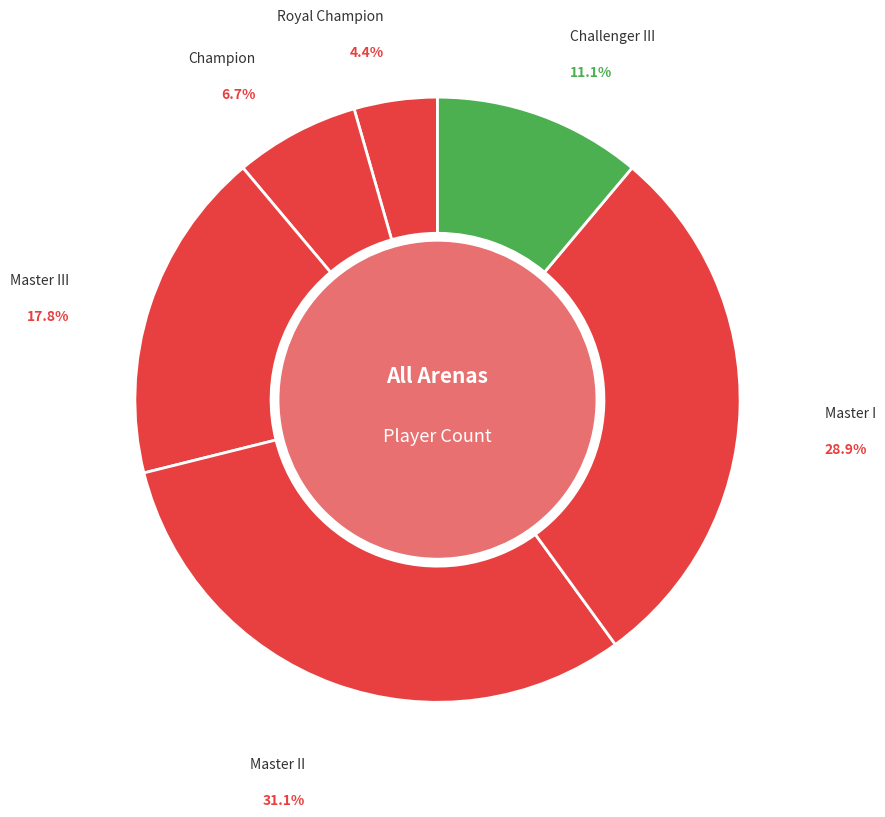

How many slices are in this pie chart?

6